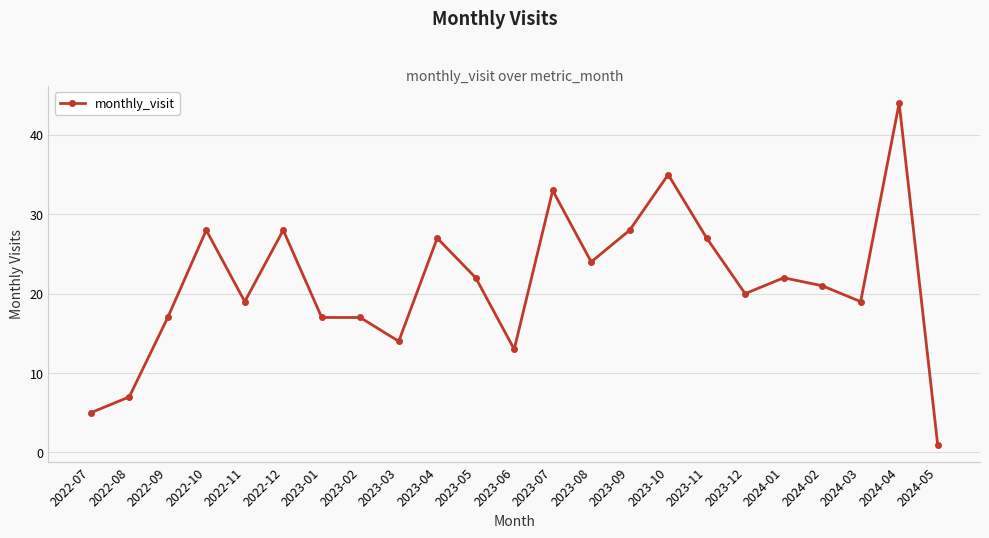

Count the number of categories in the chart.

23